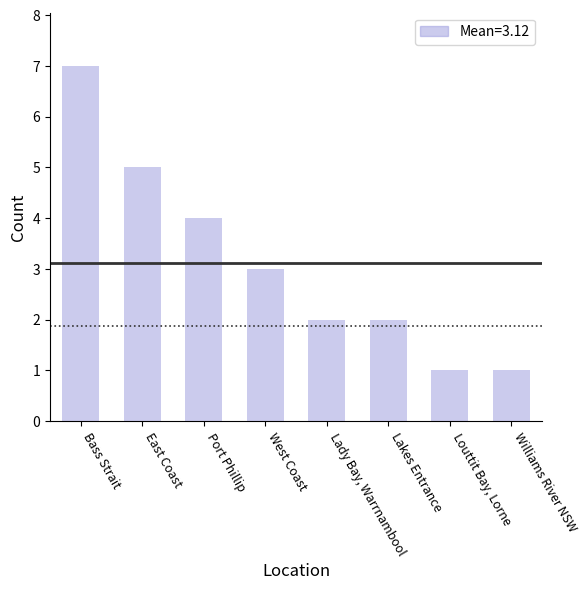

What is the value of the 8th bar from the left?

1